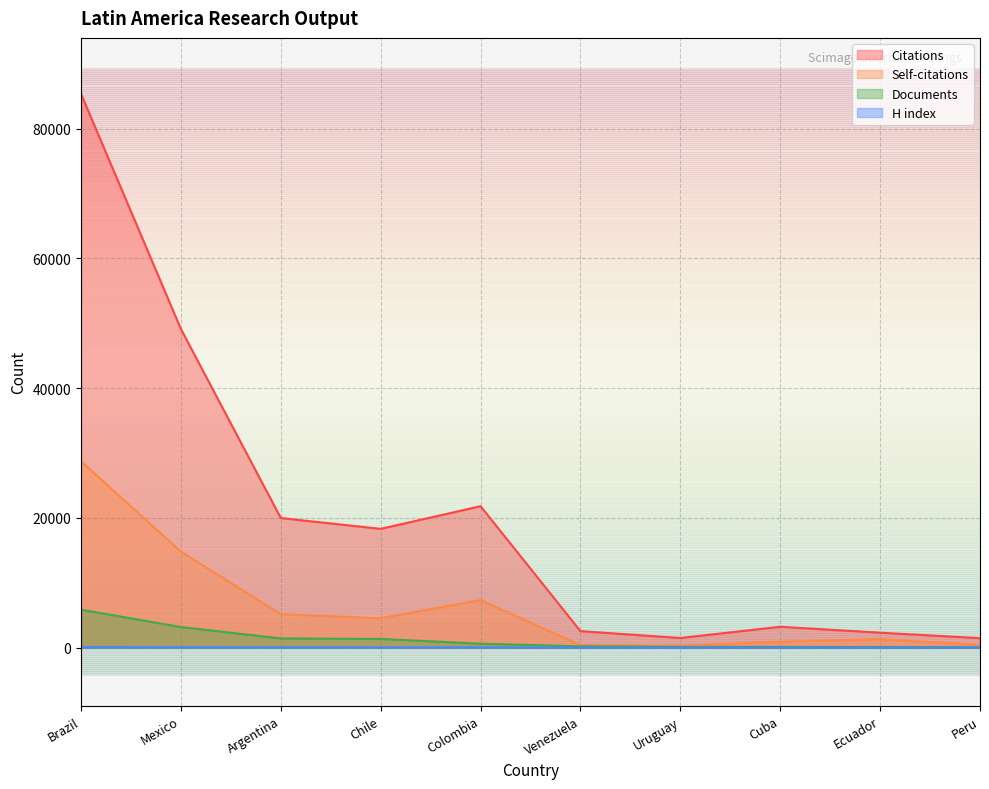

What is the difference between the highest and lowest values at Colombia?

21764